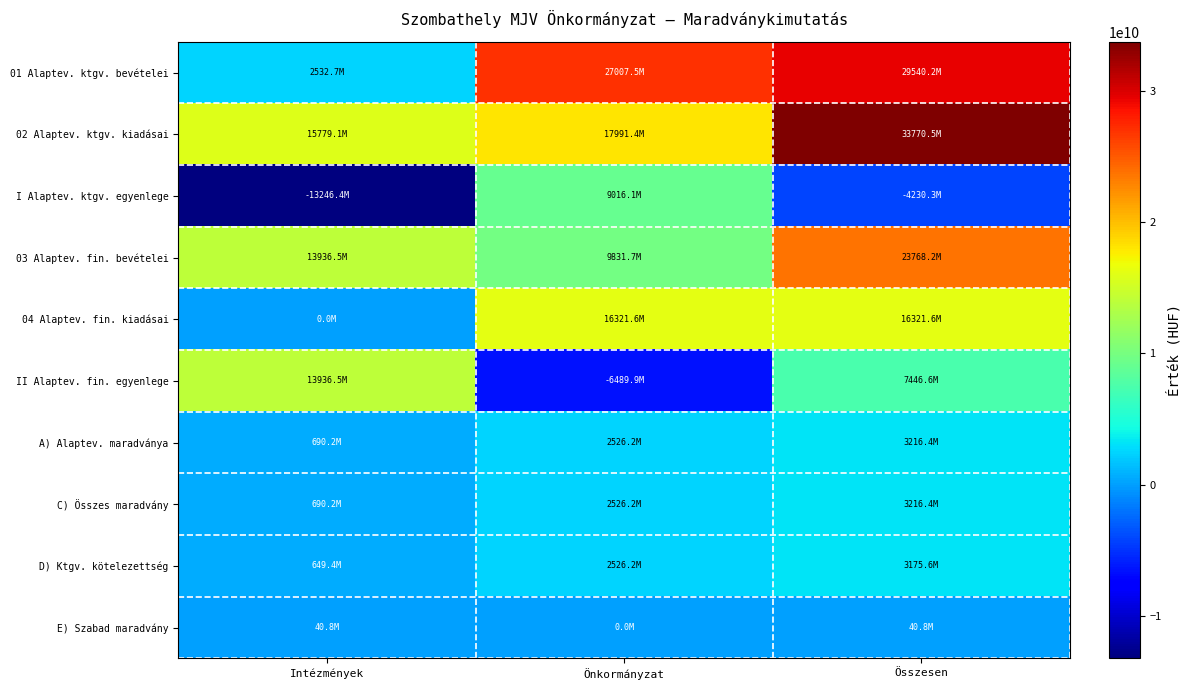

Between Intézmények and Összesen, which is larger?

Összesen